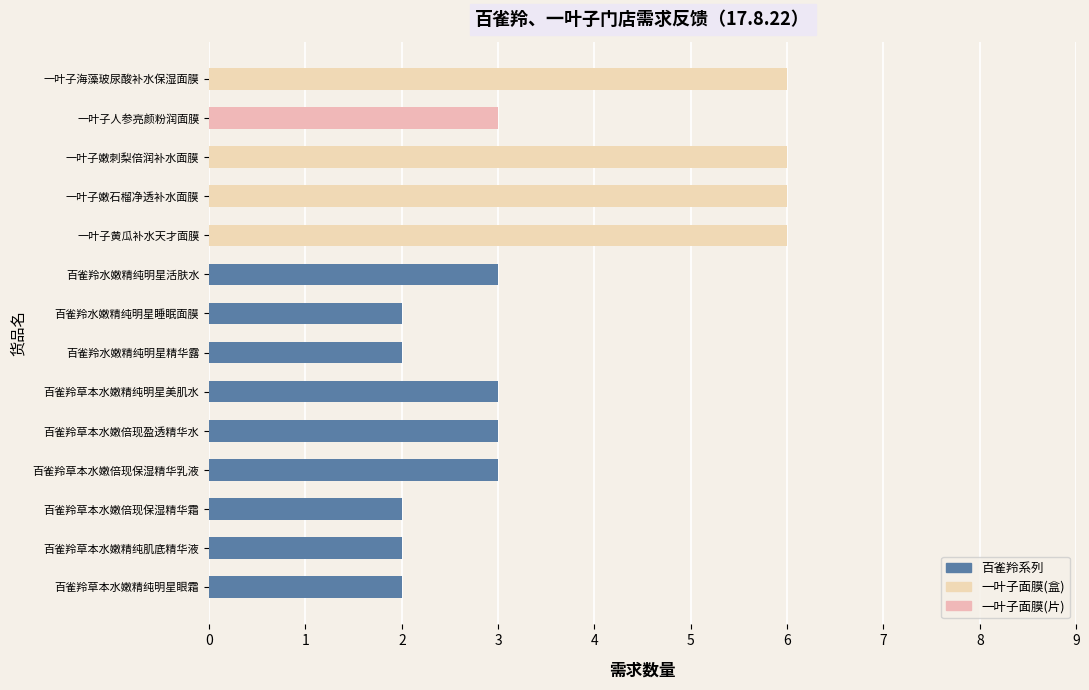

The value at 百雀羚草本水嫩倍现盈透精华水 is 3. True or false?

True